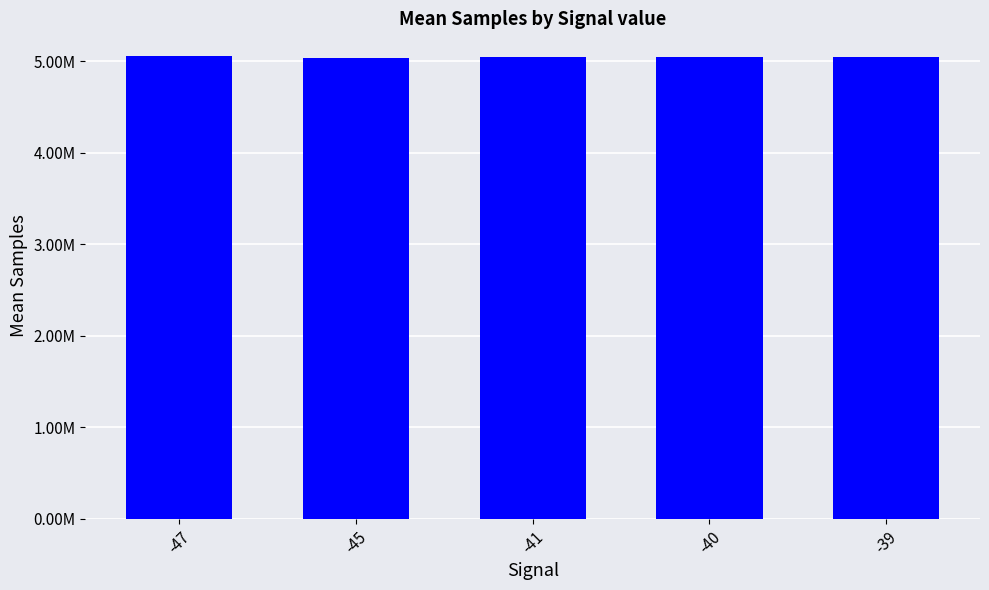

What is the difference between the values at -41 and -47?

5284.0